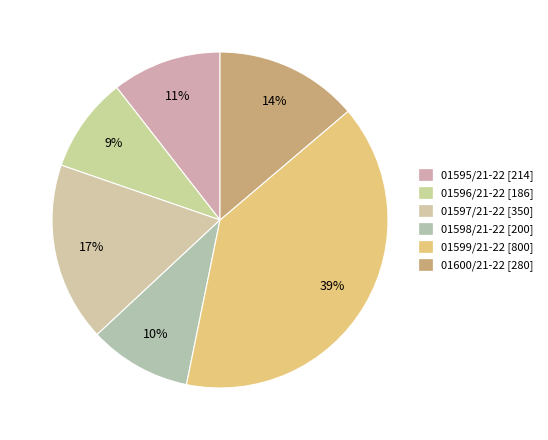

Which has a higher value, 01596/21-22 or 01597/21-22?

01597/21-22